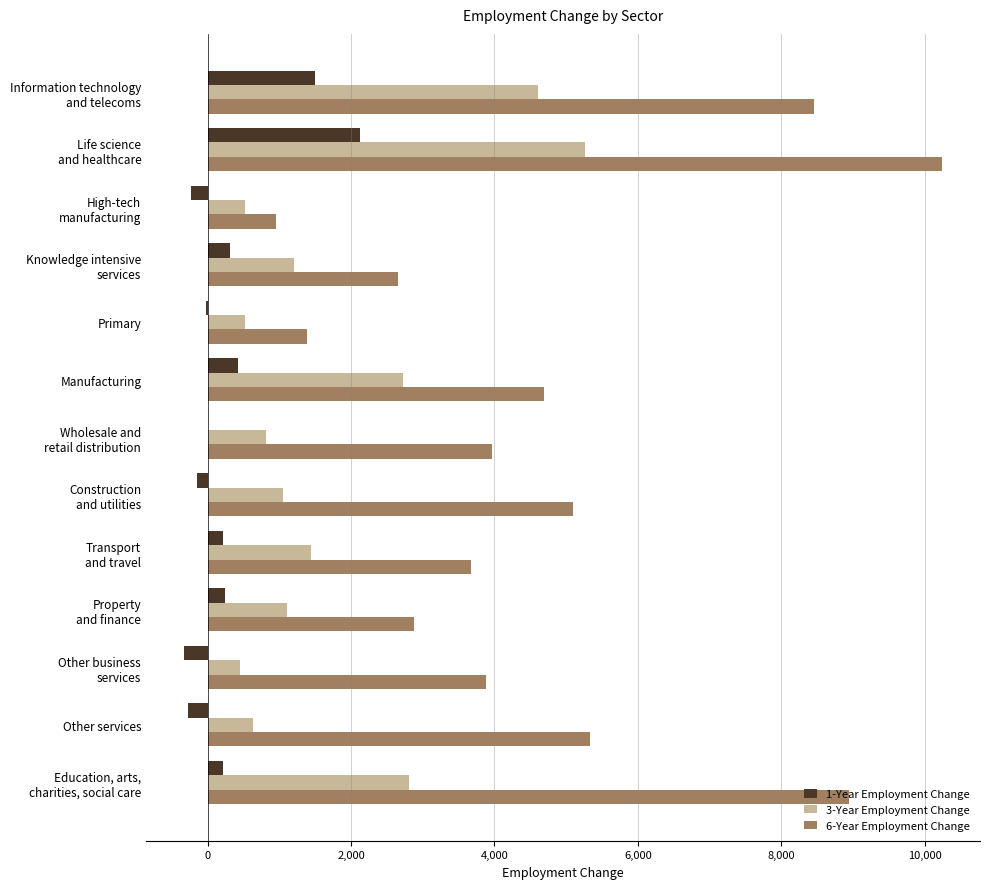

What is the maximum value shown in the chart?

10244